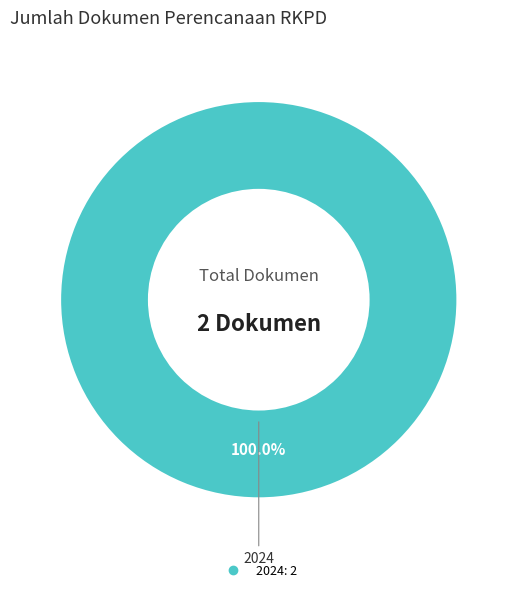

Is there a majority slice in this chart?

Yes